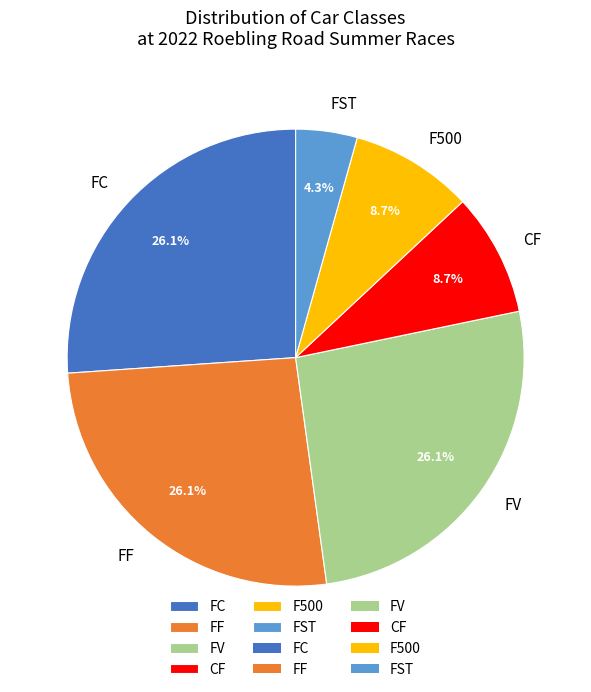

Combined, what portion of the pie is CF and FC?

34.8%